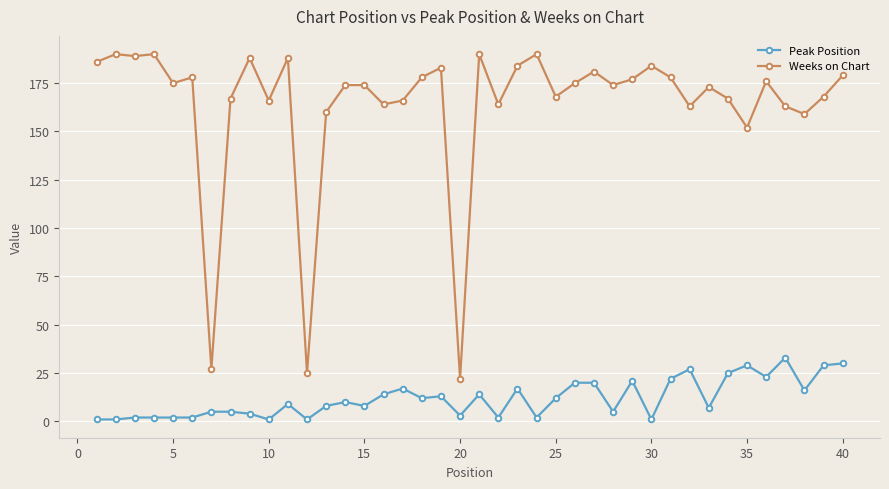

How many values in the Peak Position series are below 10?

20